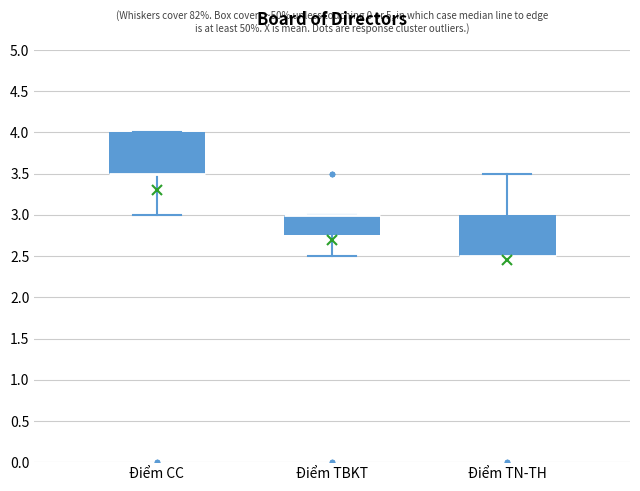

Reading left to right, read every box against the y-axis: the position of its median line, the range the box covers, and the ends of its whiskers. The values are not printed on the chart, so give them approximately, as read against the axis.

Điểm CC: median 3.50 (drawn on the box's lower edge), box 3.50 to 4.00, whiskers 3.00 to 4.00
Điểm TBKT: median 3.00 (drawn on the box's upper edge), box 2.75 to 3.00, whiskers 2.50 to 3.00
Điểm TN-TH: median 2.50 (drawn on the box's lower edge), box 2.50 to 3.00, whiskers 2.50 to 3.50